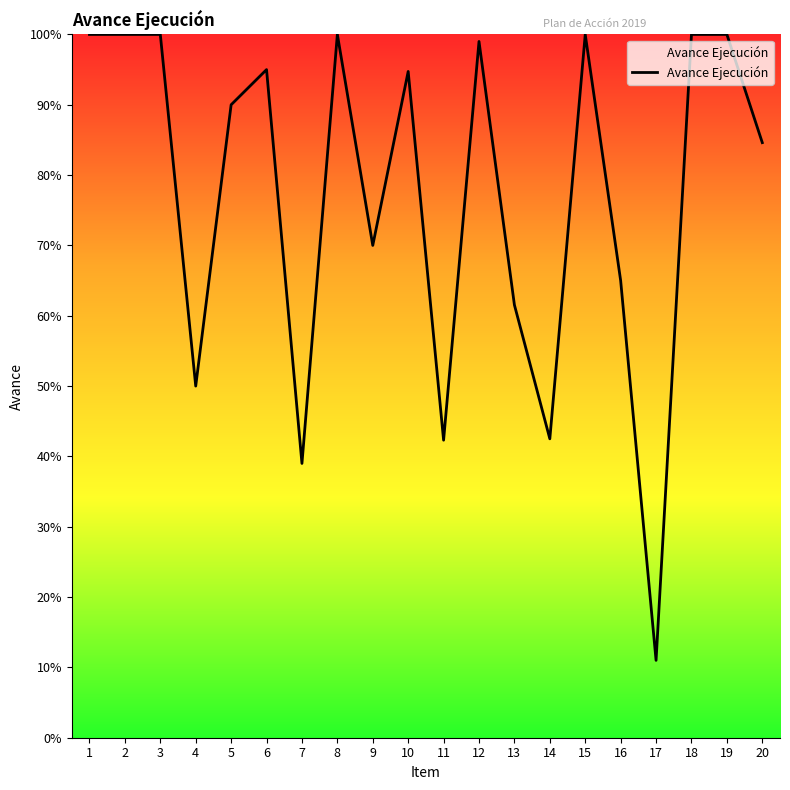

The chart shows a value of 1.4 at 12. True or false?

False